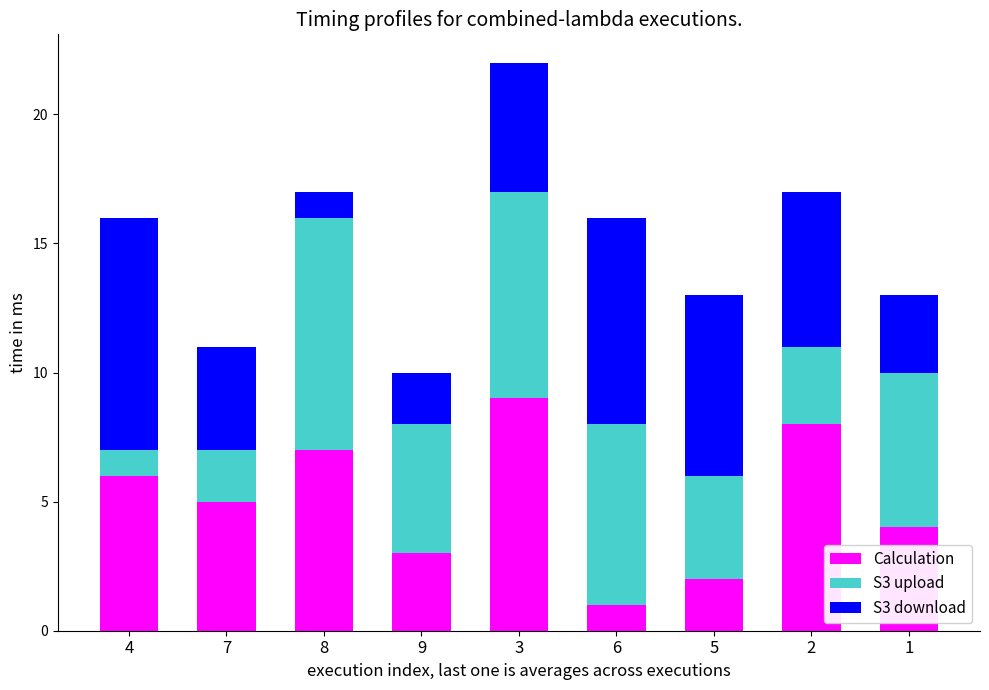

What is the highest value of the Calculation series?

9